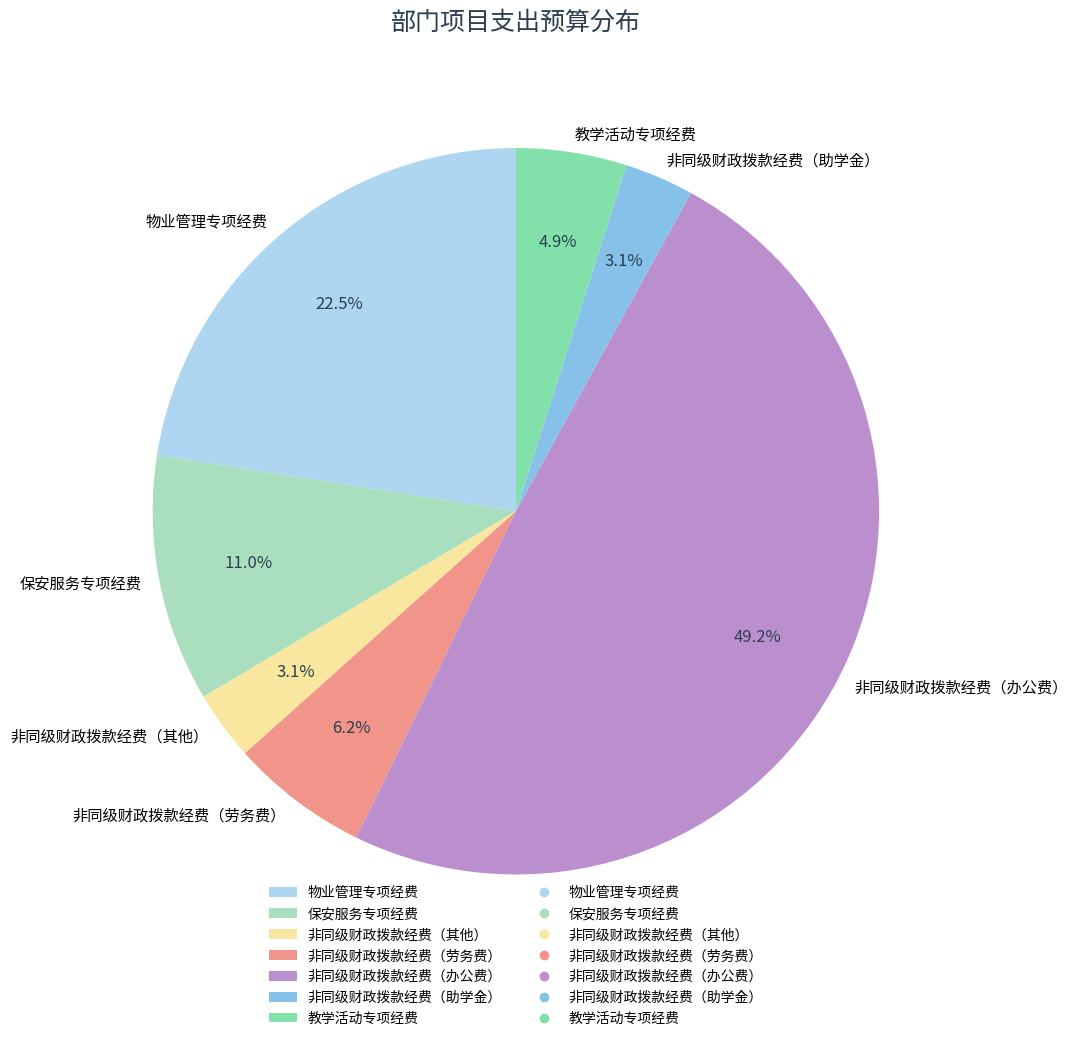

Do 物业管理专项经费 and 保安服务专项经费 together represent more than half of the pie?

No